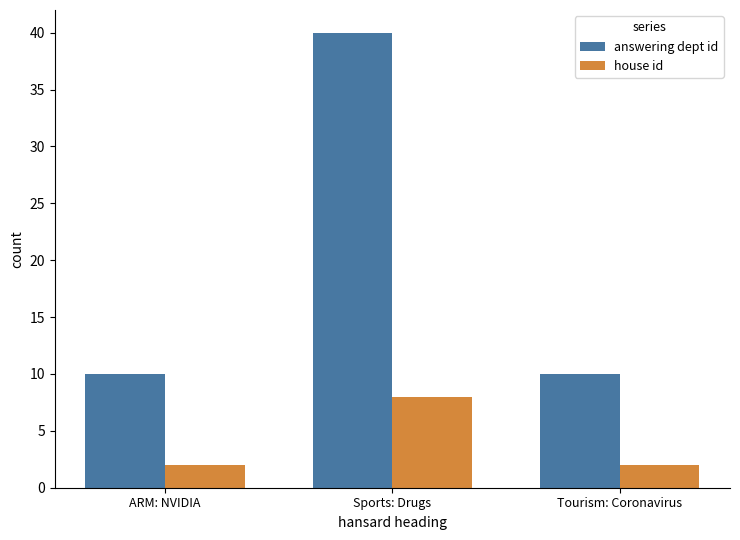

Is it true that house id equals 13 at Sports: Drugs?

False